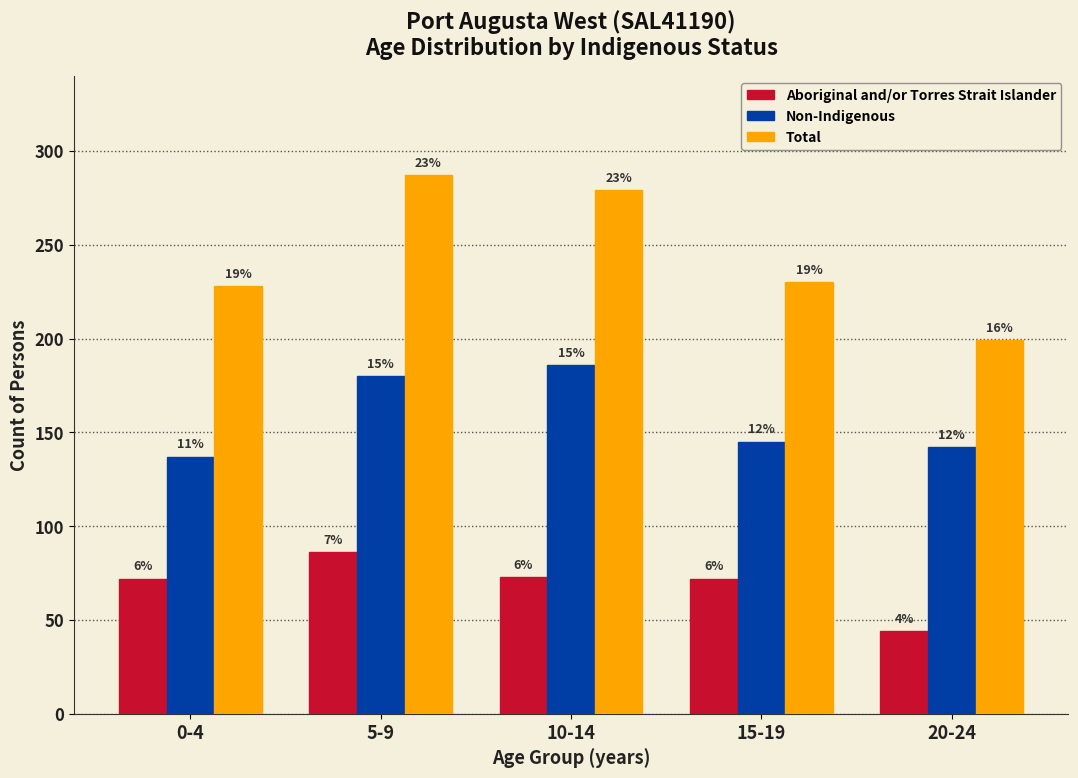

What are all the series names shown in the legend?

Aboriginal and/or Torres Strait Islander, Non-Indigenous, Total